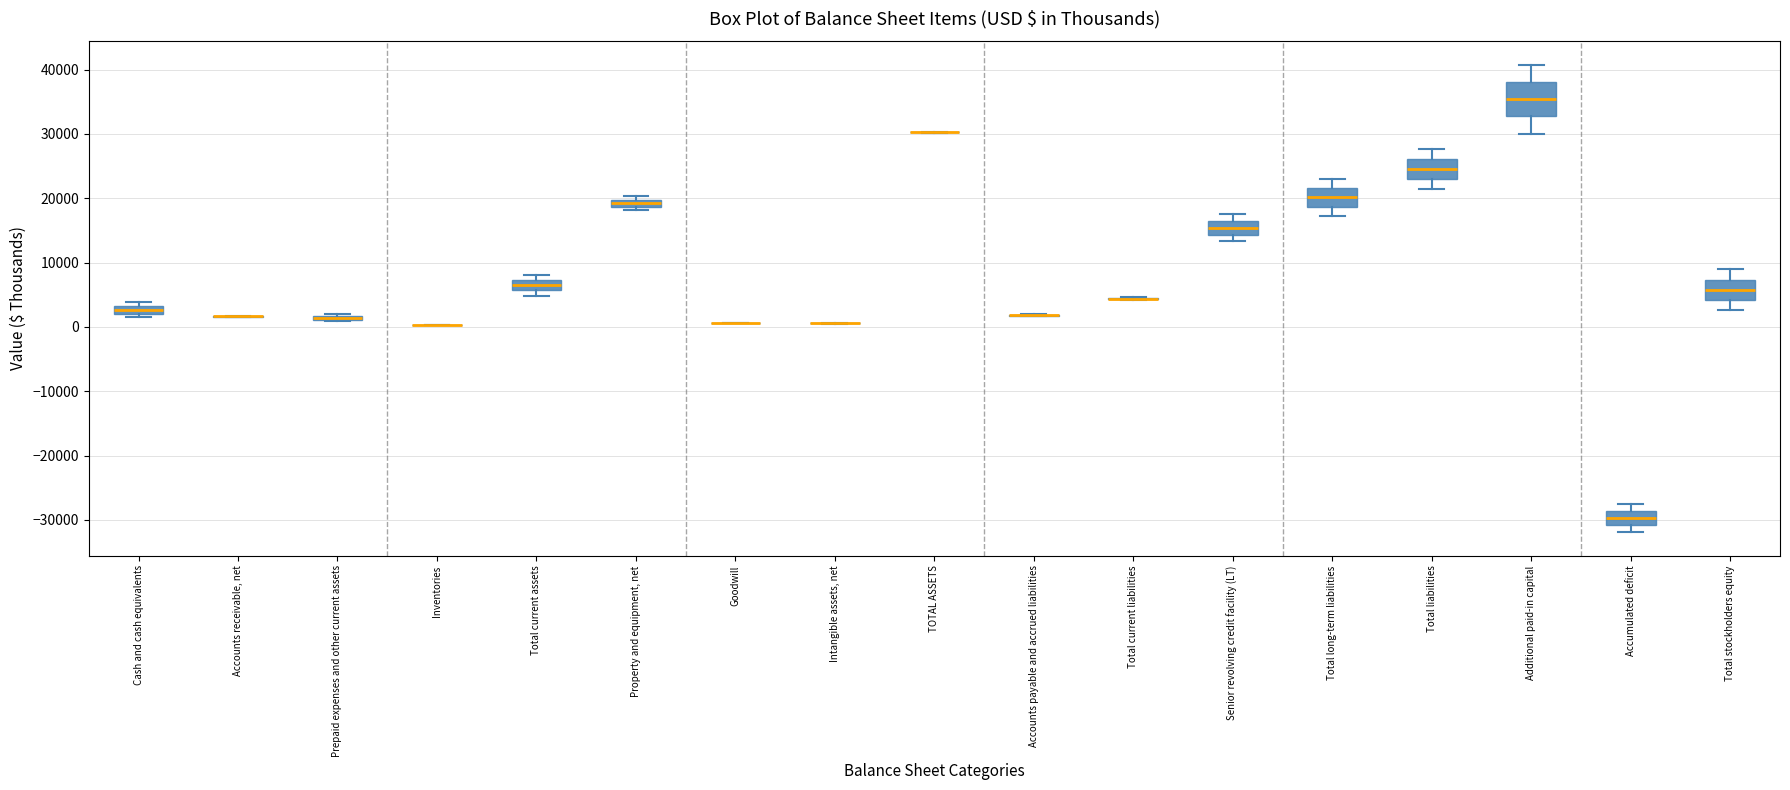

Where is the upper edge of the box for Prepaid expenses and other current assets on the y-axis? The values are not printed on the chart, so give them approximately, as read against the axis.

2000